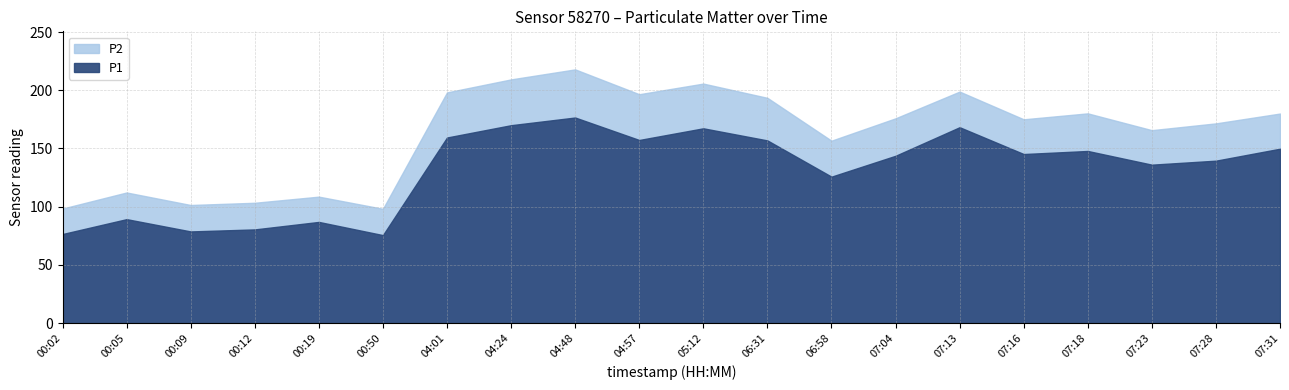

Where is the first local minimum for P1?

00:09